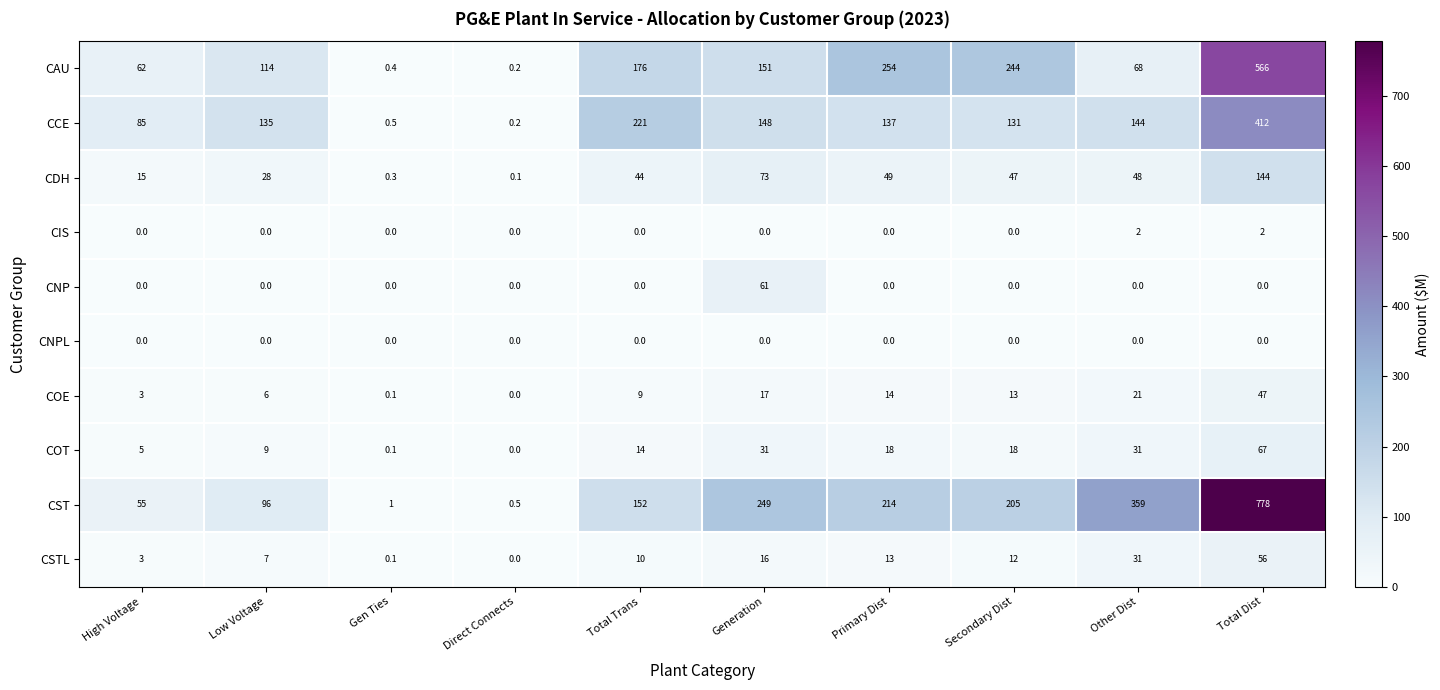

What is the total value across all series at Generation?

746.0